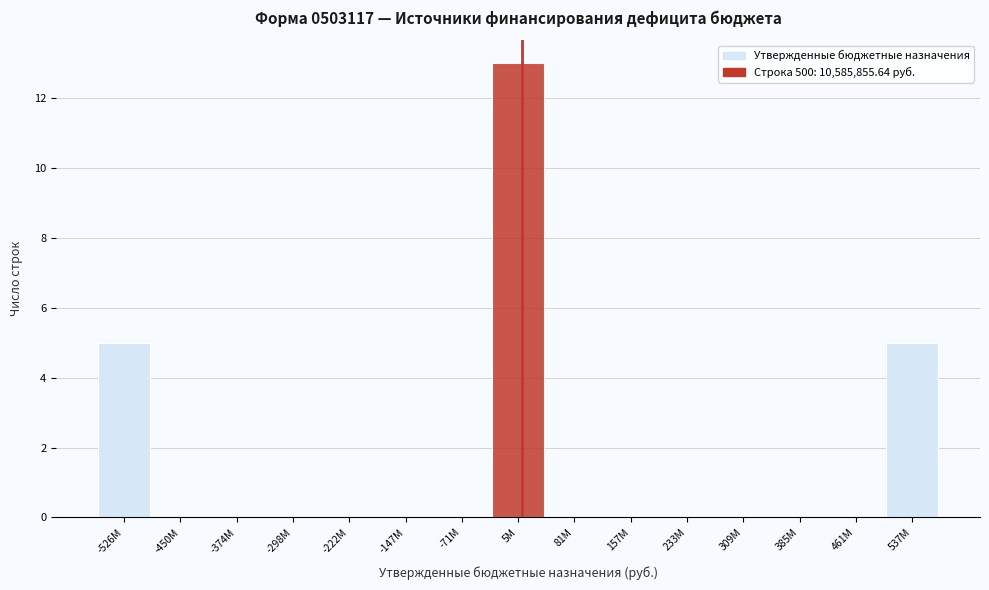

Reading left to right, extract all data points from this chart.

-526M=5	-450M=0	-374M=0	-298M=0	-222M=0	-147M=0	-71M=0	5M=13	81M=0	157M=0	233M=0	309M=0	385M=0	461M=0	537M=5